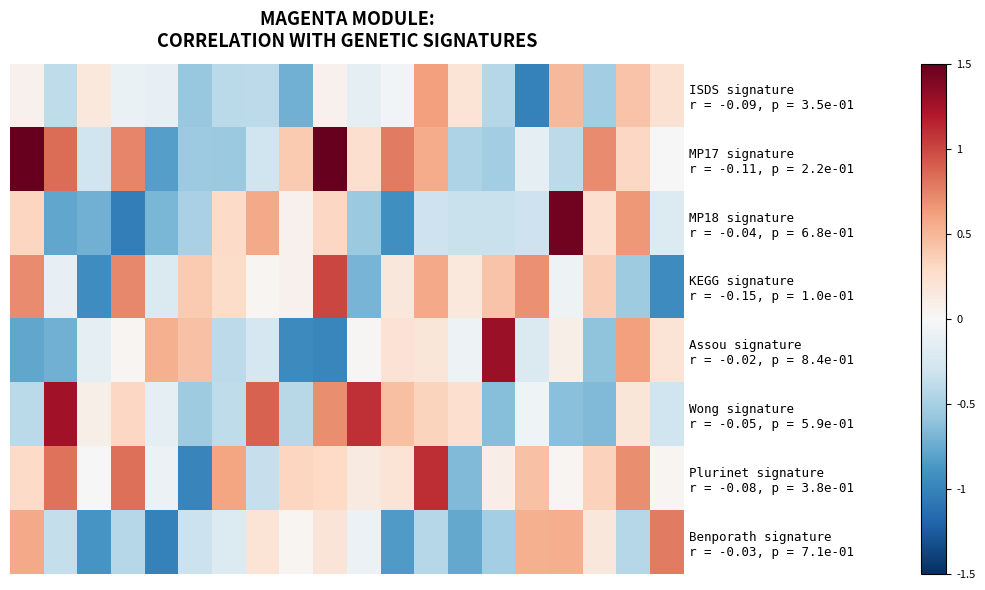

List the series in order of their peak value, lowest first.

ISDS signature r = -0.09, p = 3.5e-01, Benporath signature r = -0.03, p = 7.1e-01, KEGG signature r = -0.15, p = 1.0e-01, Plurinet signature r = -0.08, p = 3.8e-01, Wong signature r = -0.05, p = 5.9e-01, Assou signature r = -0.02, p = 8.4e-01, MP18 signature r = -0.04, p = 6.8e-01, MP17 signature r = -0.11, p = 2.2e-01